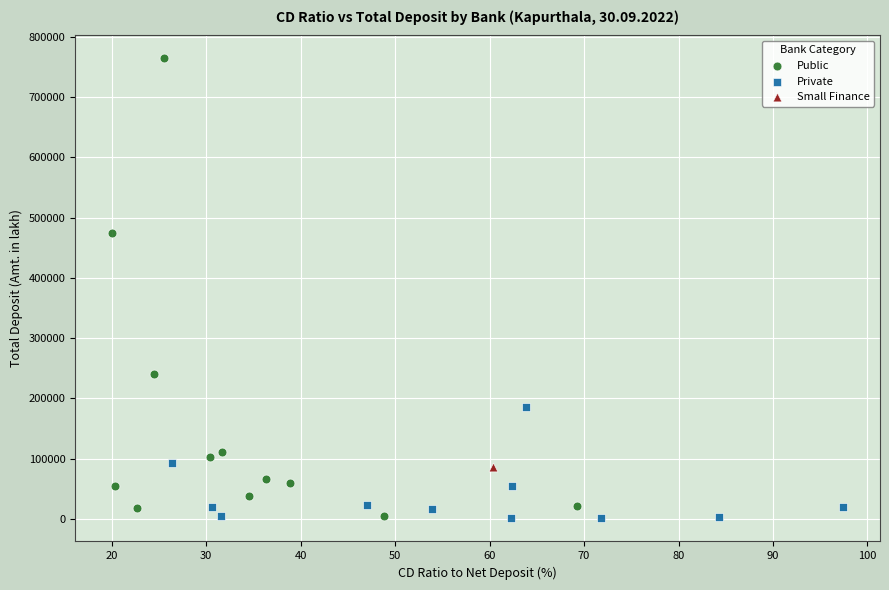

Which series contains the highest Y value?

Public